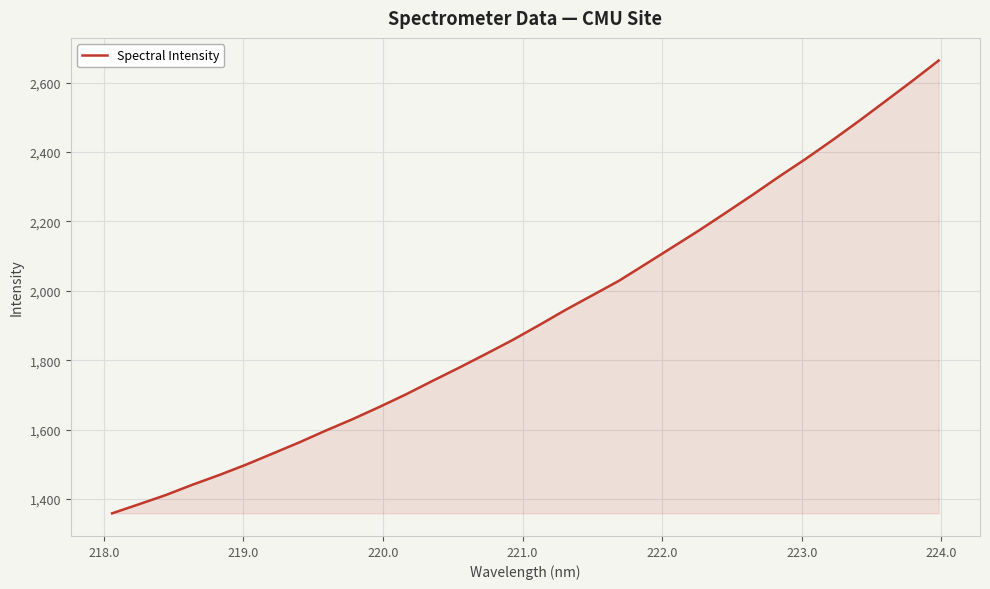

What is the minimum value shown in the chart?

1358.5